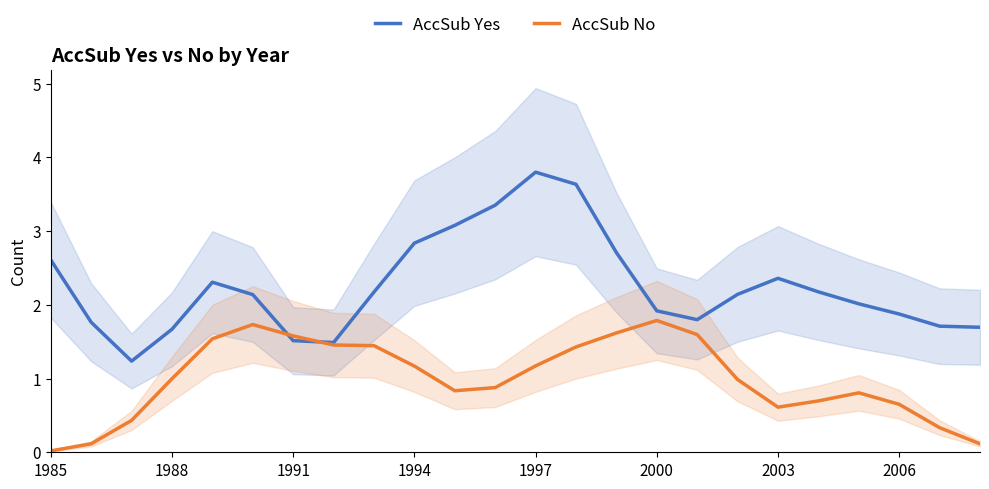

Which series has the largest range (max minus min)?

AccSub Yes